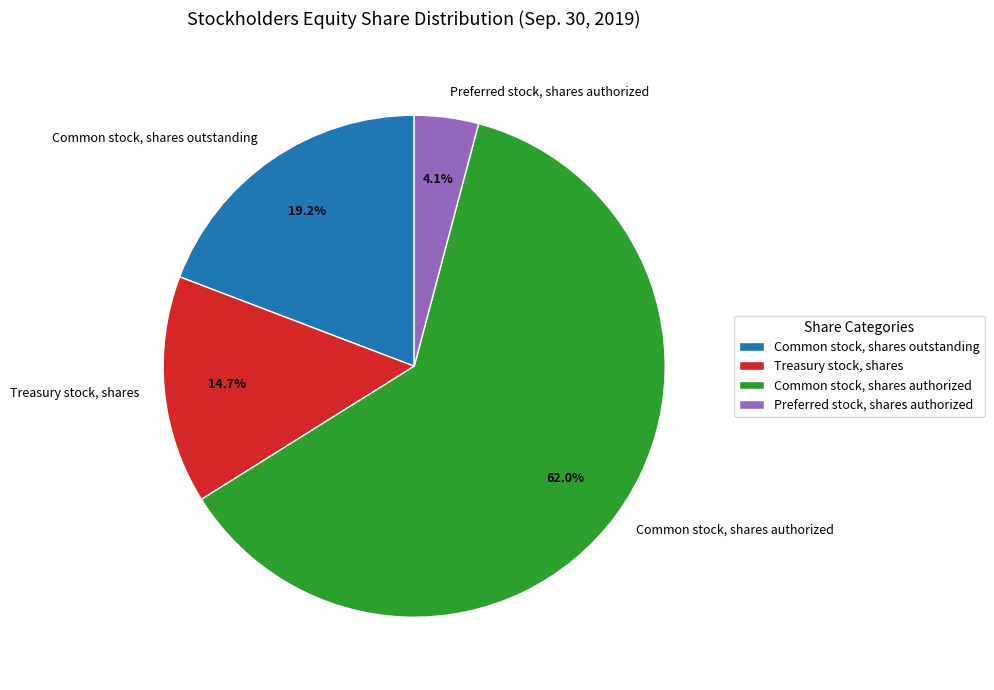

Which slice is the smallest?

Preferred stock, shares authorized